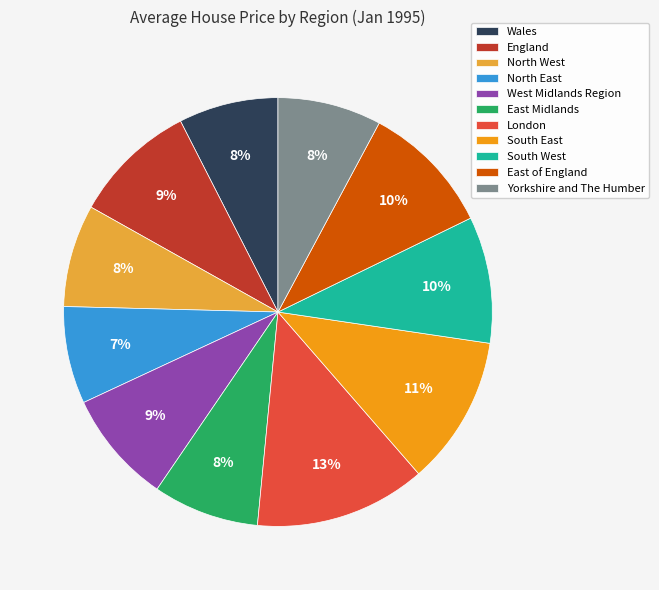

Which category has the biggest portion of the pie?

London